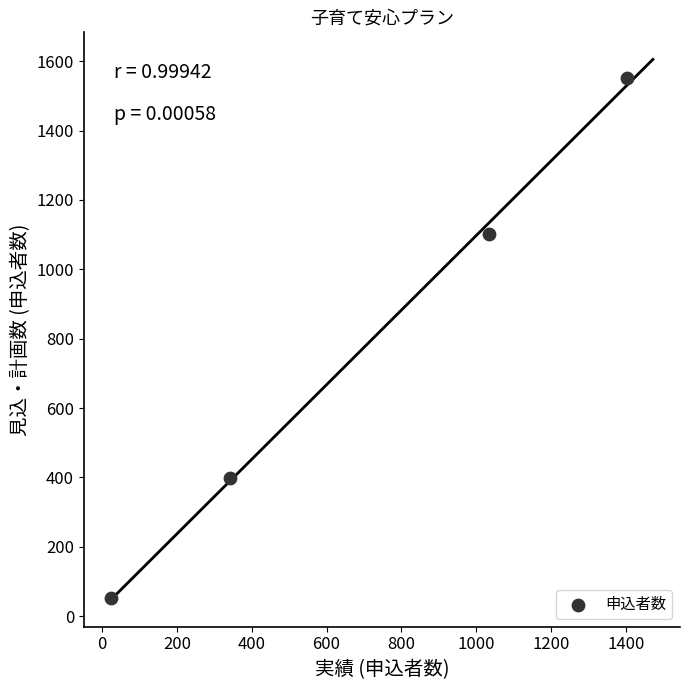

What Y value in the scatter plot is closest to 802?

1103